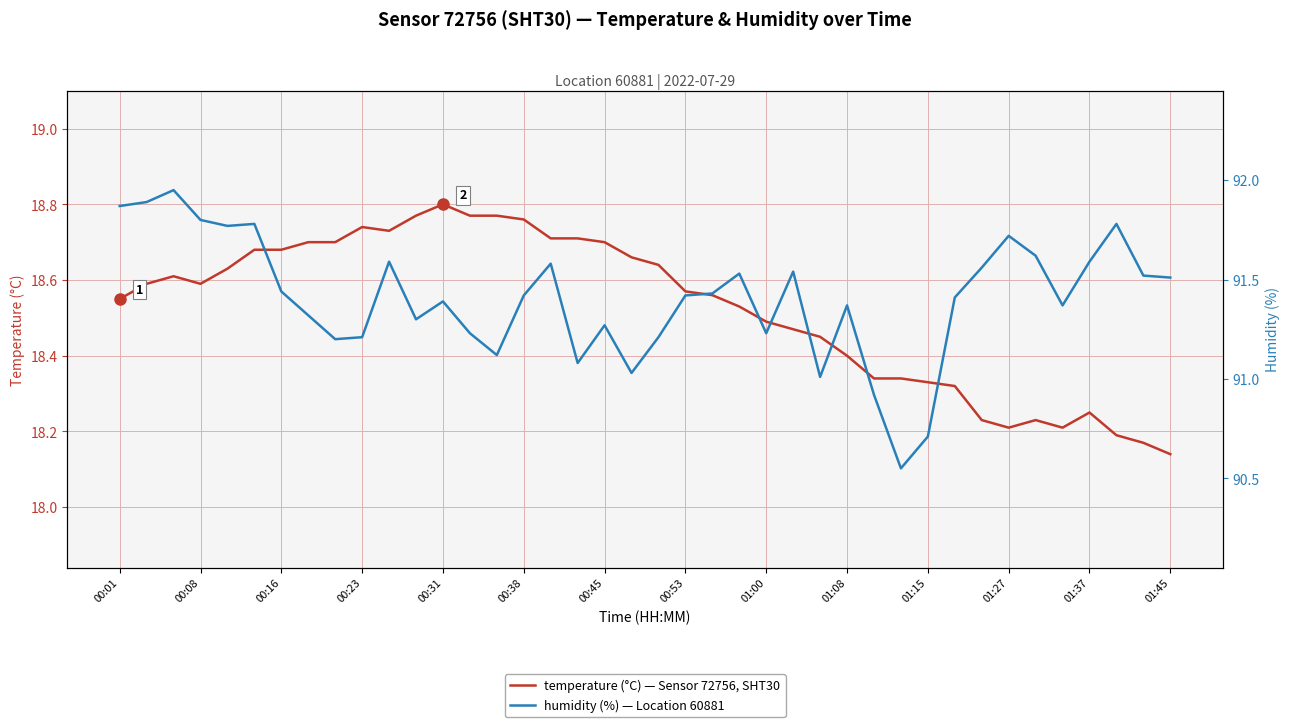

What are all the series names shown in the legend?

temperature, humidity